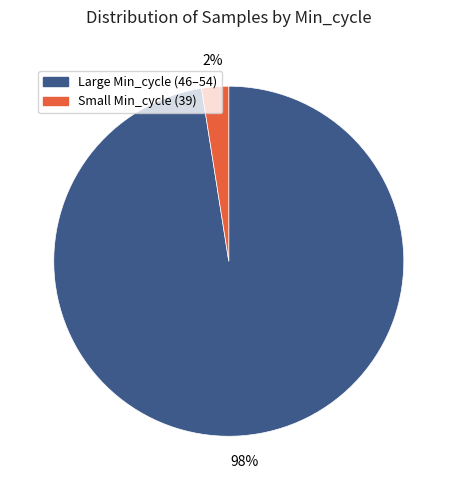

To the nearest percent, what is the average slice percentage?

50%